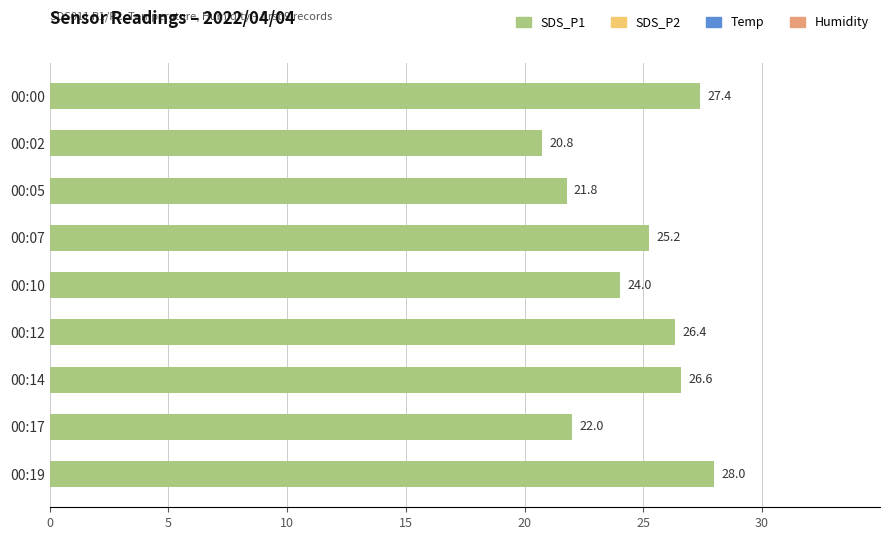

Rank the categories by value from lowest to highest.

00:02, 00:05, 00:17, 00:10, 00:07, 00:12, 00:14, 00:00, 00:19